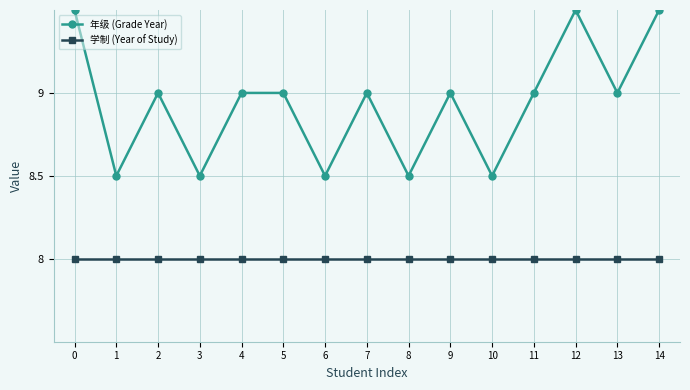

Which series changed the most between 7 and 8?

年级 (Grade Year)